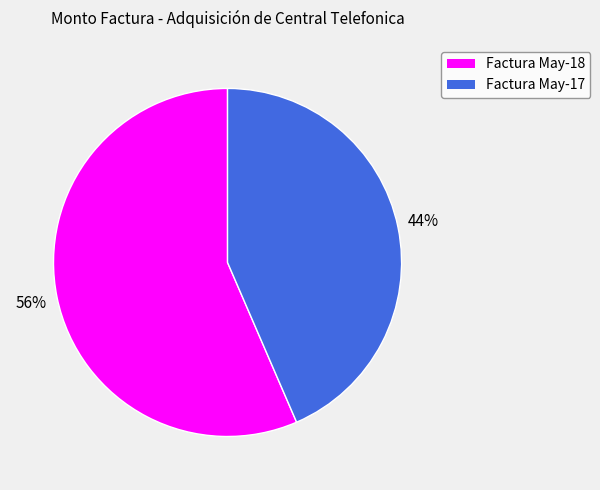

Combined, do Factura May-17 and Factura May-18 account for over 50%?

Yes